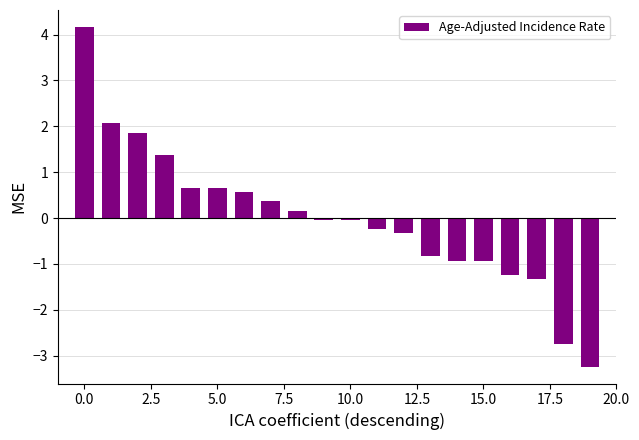

What is the difference between the maximum and minimum values?

7.4